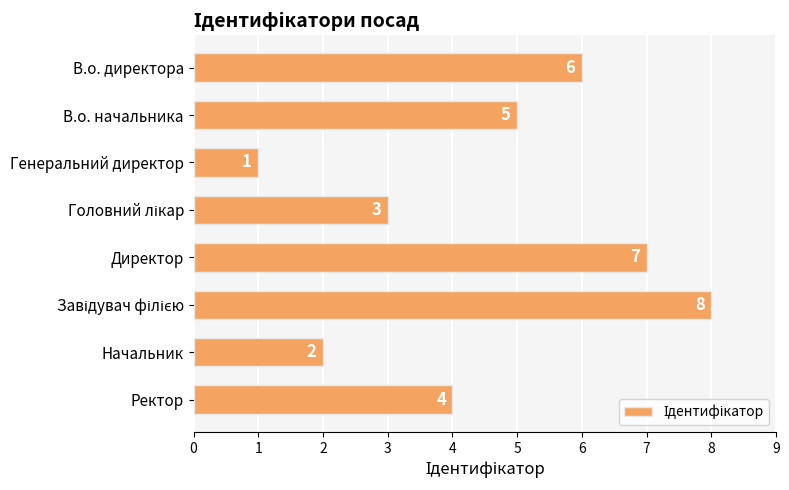

Is it true that the value at Ректор is 2?

False